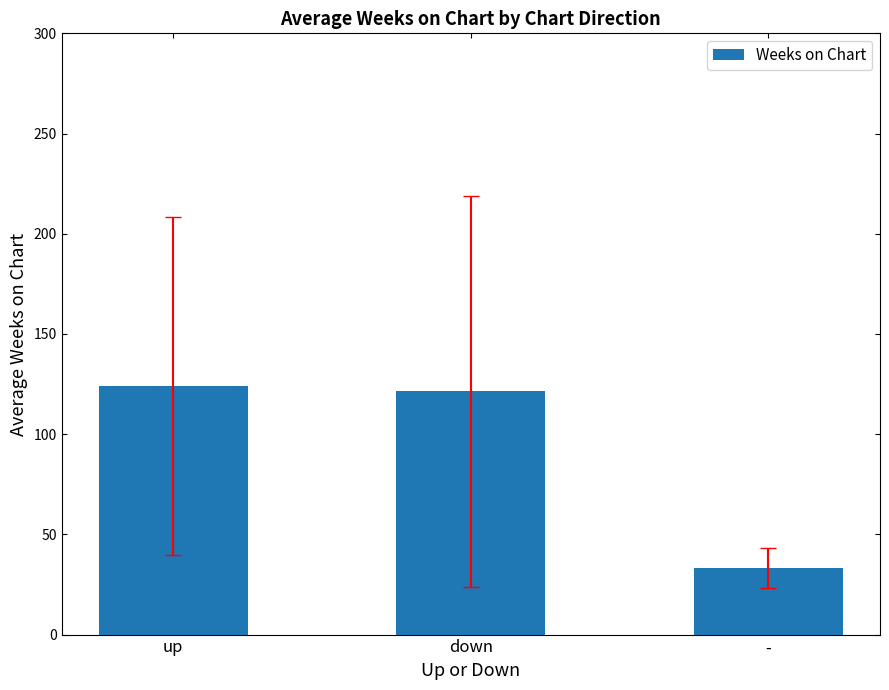

How many values exceed 121?

2